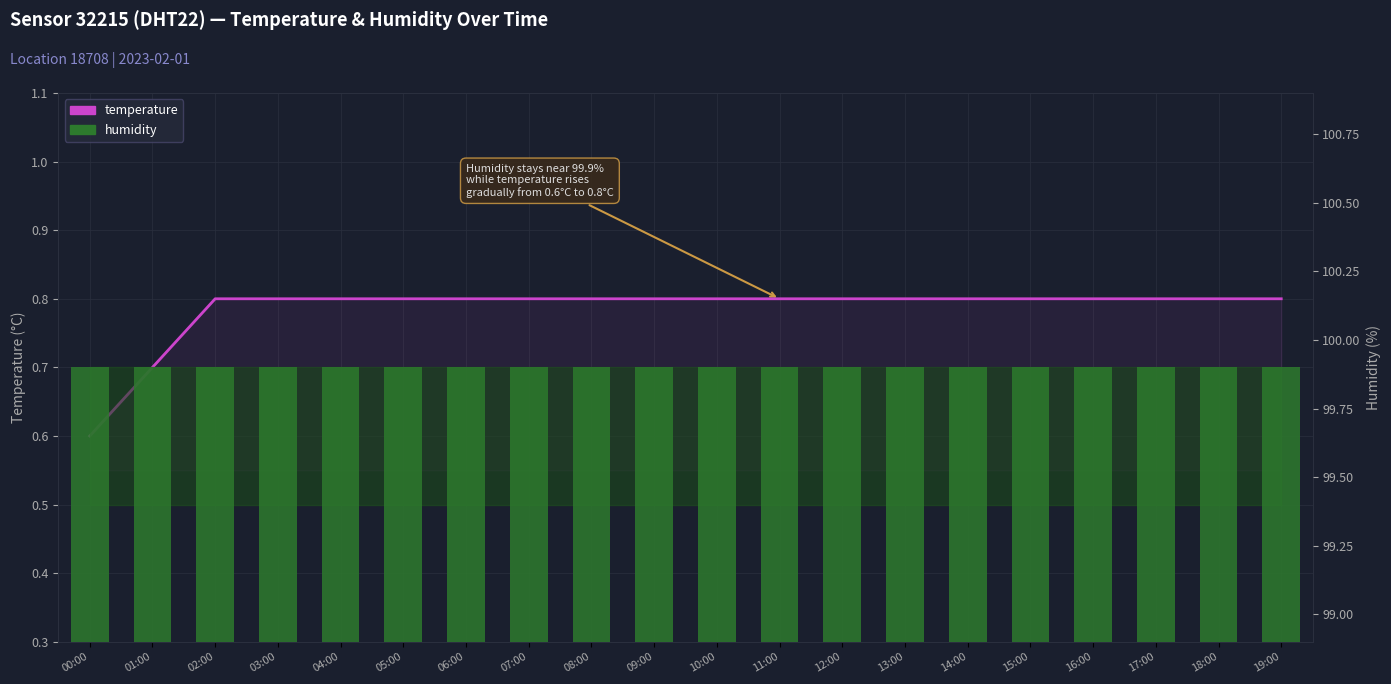

What is the average value of the temperature series?

0.8